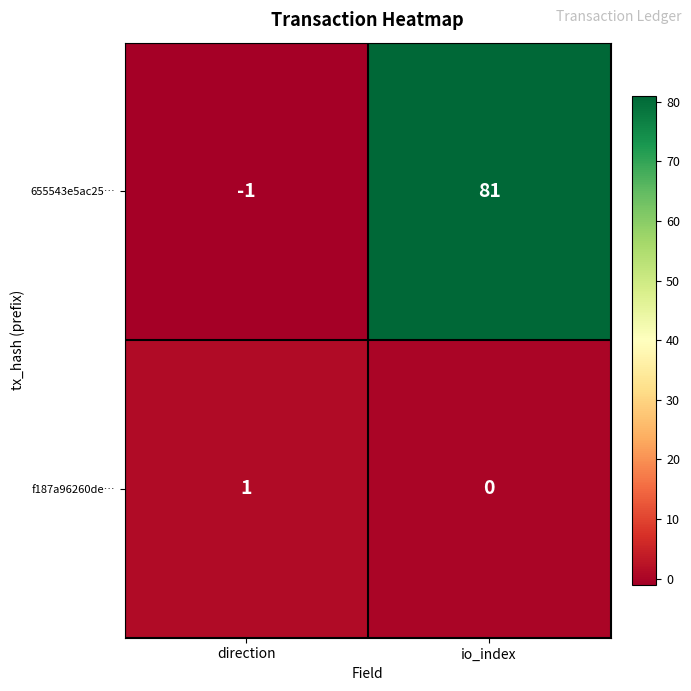

List the series in order of their peak value, highest first.

655543e5ac25…, f187a96260de…